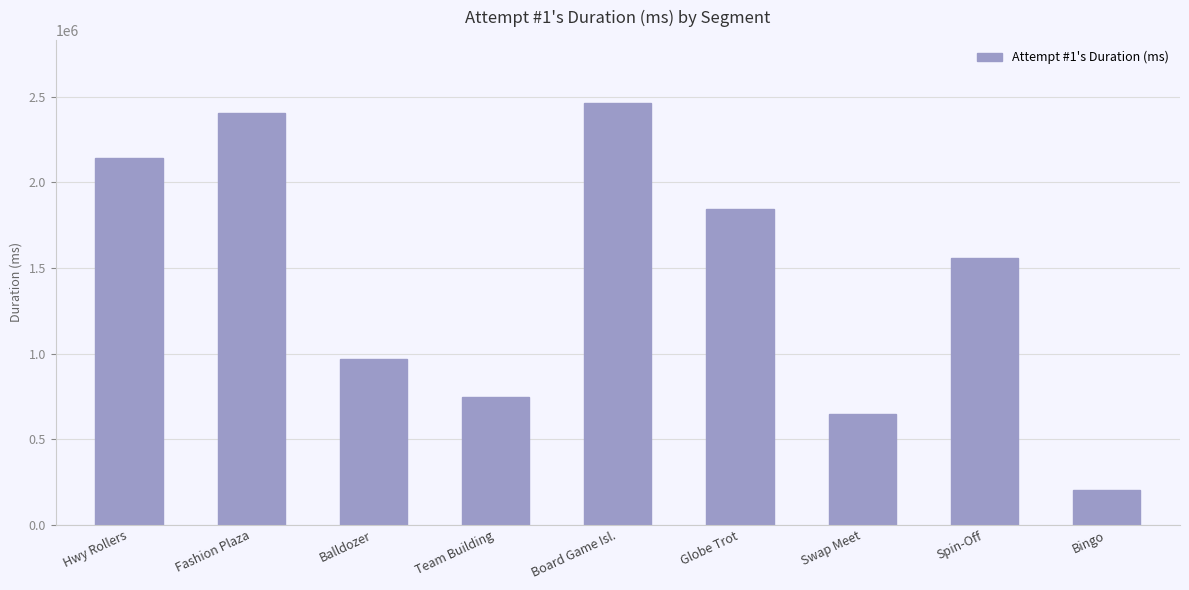

Count the number of data series in this chart.

1